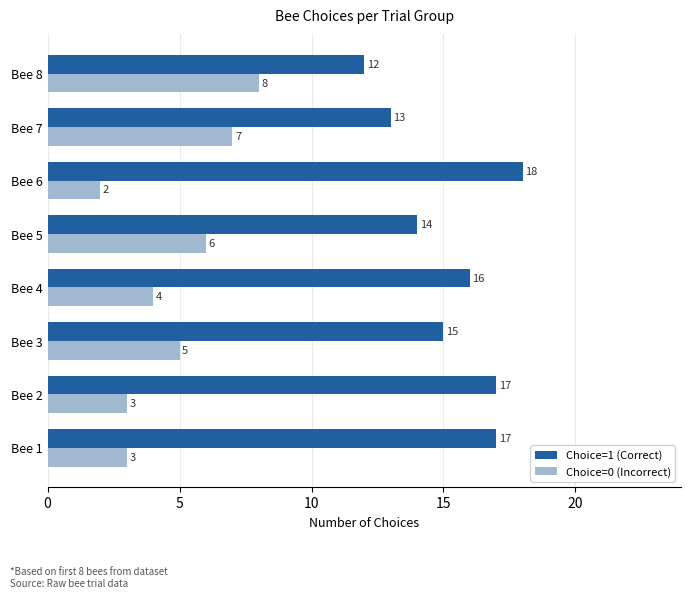

What is the difference between the maximum and minimum values in the Choice=0 (Incorrect) series?

6